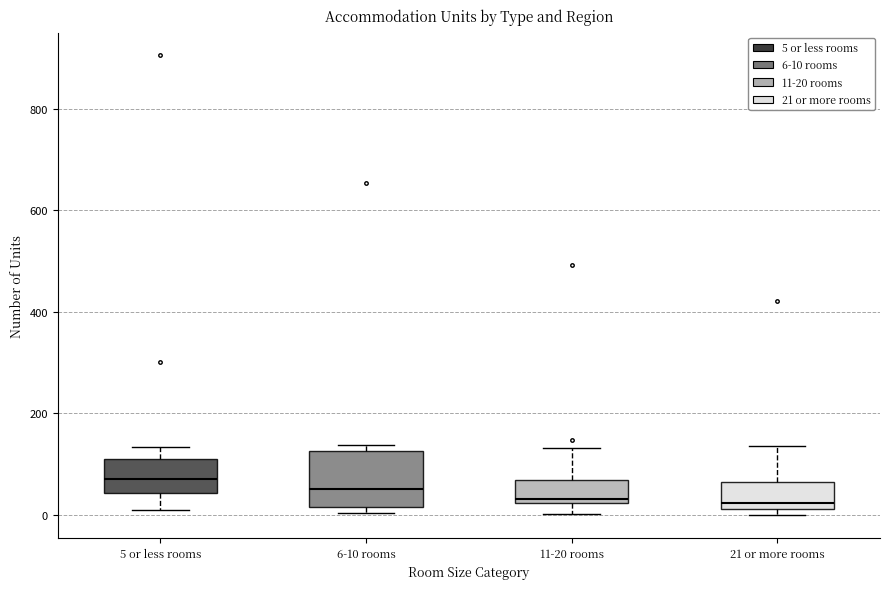

Which box is the tallest, from its lower edge to its upper edge?

6-10 rooms